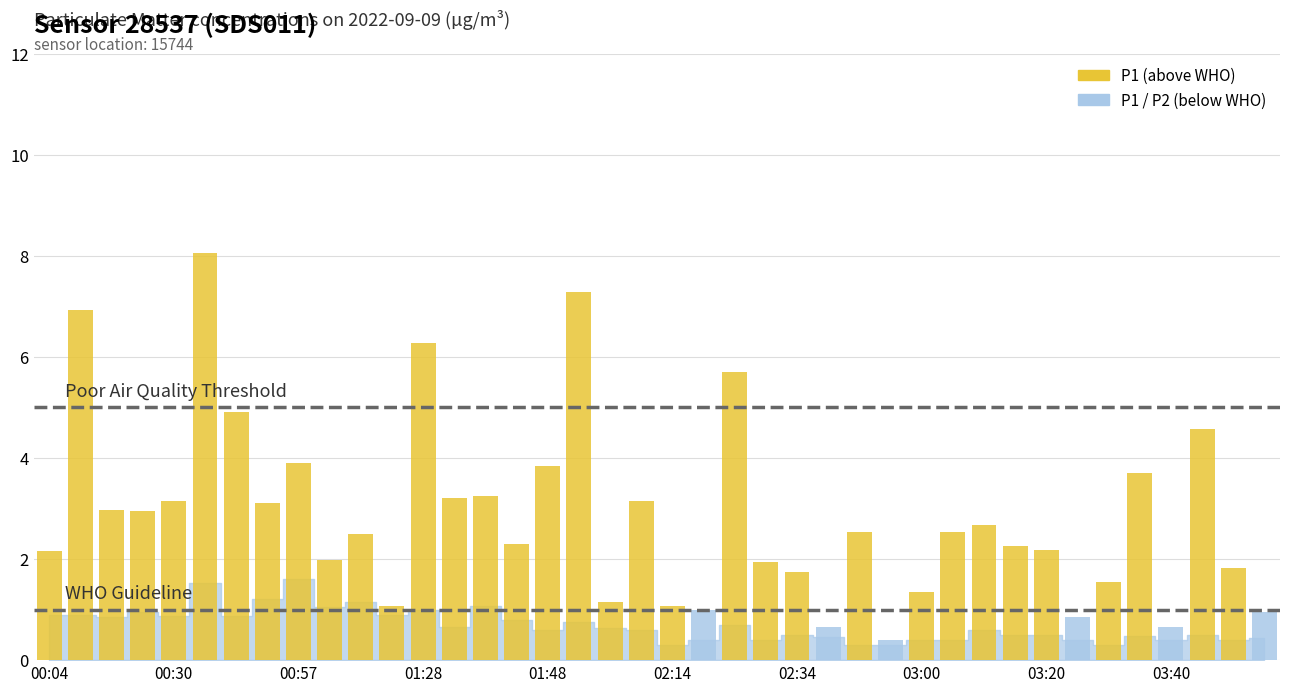

How many bars are there in each group?

2